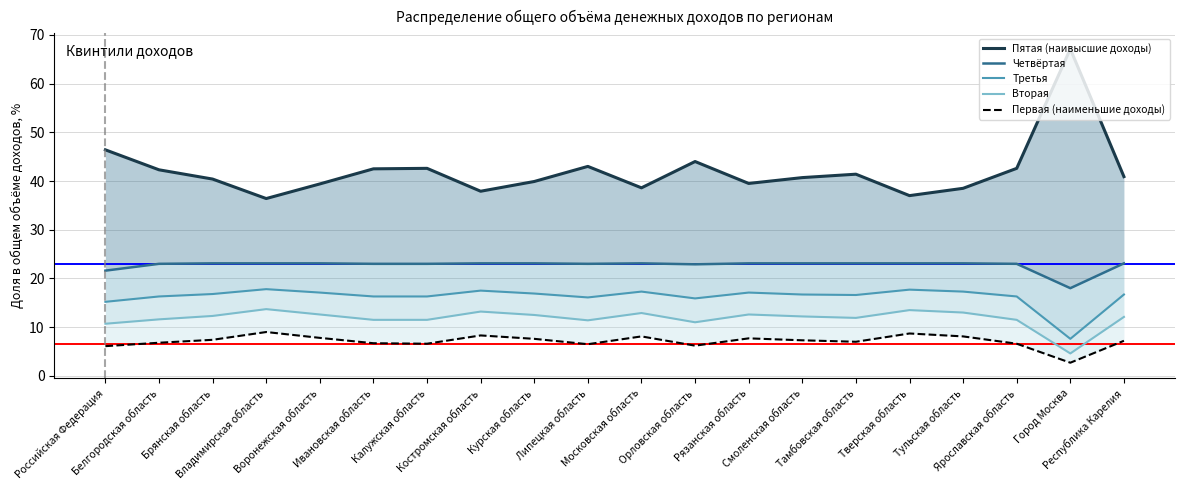

Rank the categories by Вторая value from lowest to highest.

Город Москва, Российская Федерация, Орловская область, Липецкая область, Ивановская область, Калужская область, Ярославская область, Белгородская область, Тамбовская область, Республика Карелия, Смоленская область, Брянская область, Курская область, Воронежская область, Рязанская область, Московская область, Тульская область, Костромская область, Тверская область, Владимирская область